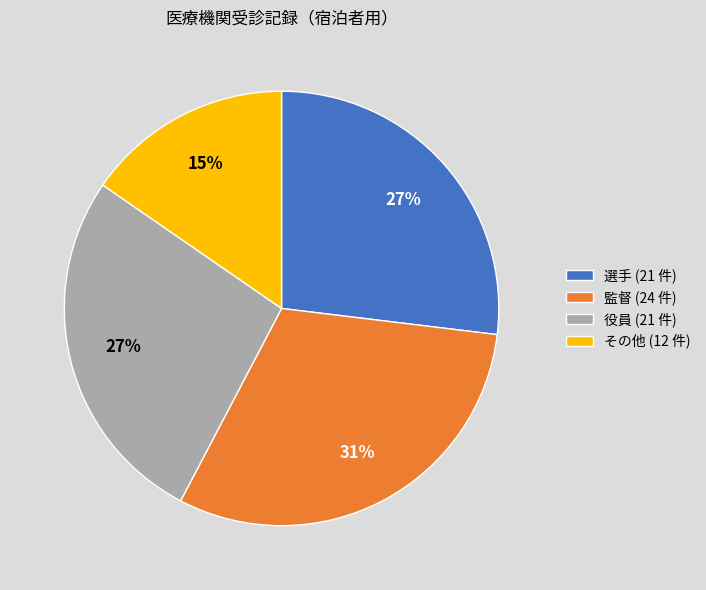

True or false: その他 (12 件) accounts for 15% of the total.

True